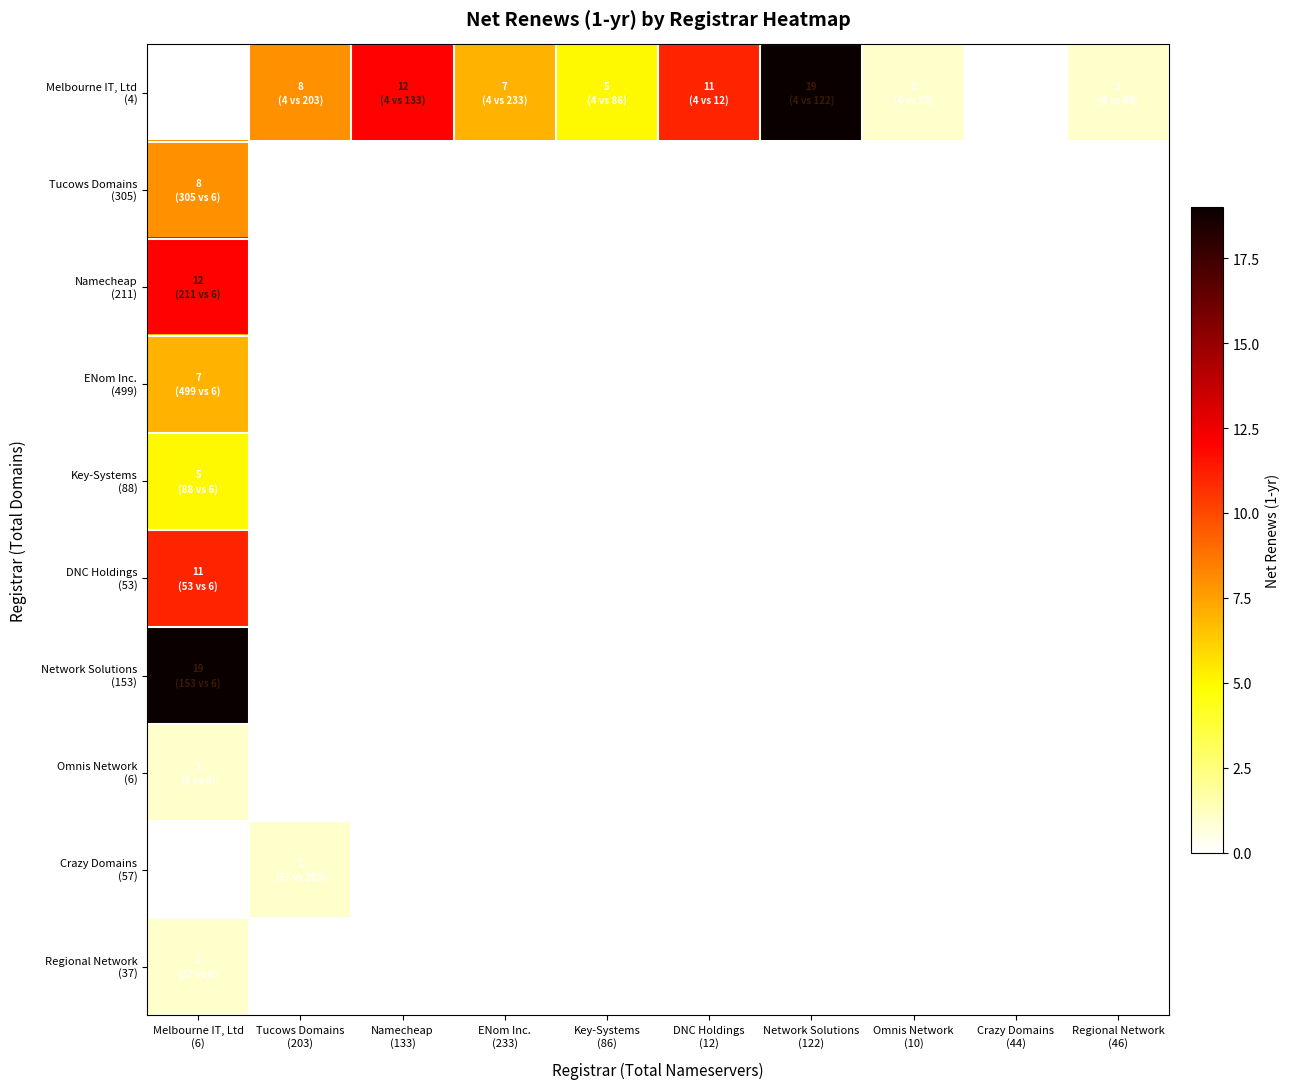

What is the greatest value displayed?

19